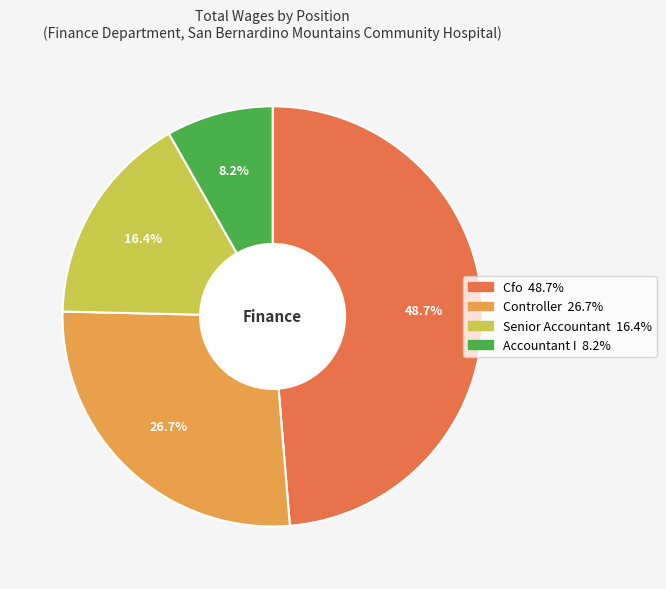

Which slice is the largest?

Cfo